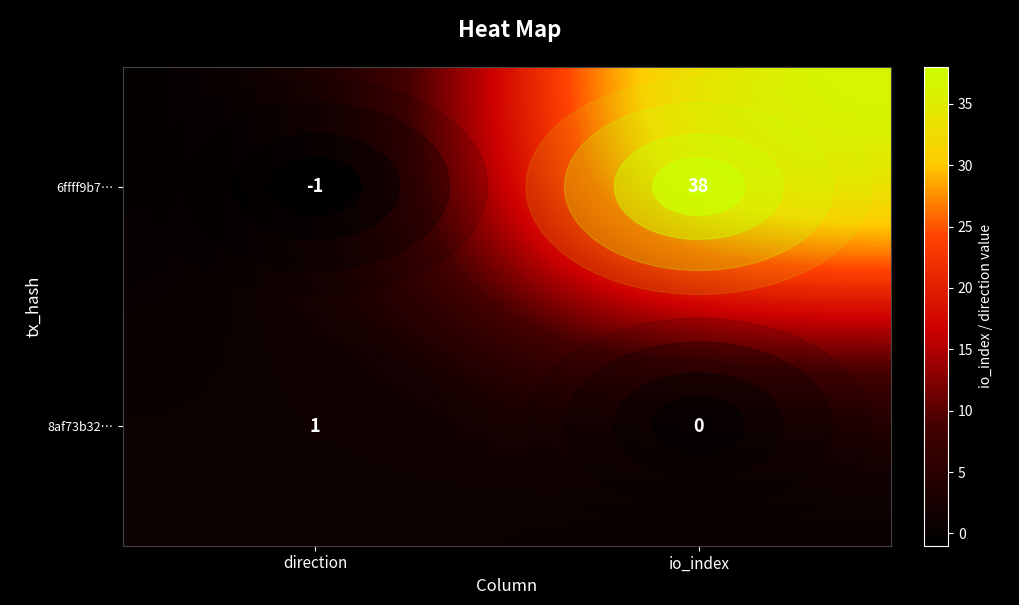

True or false: 6ffff9b7… has a value of 65 at io_index.

False